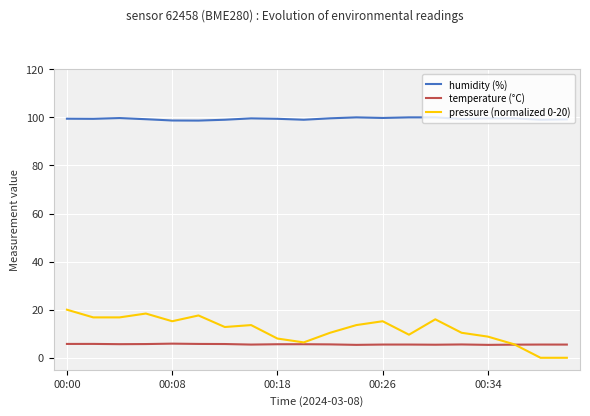

What is the total value across all series at 19?

104.7